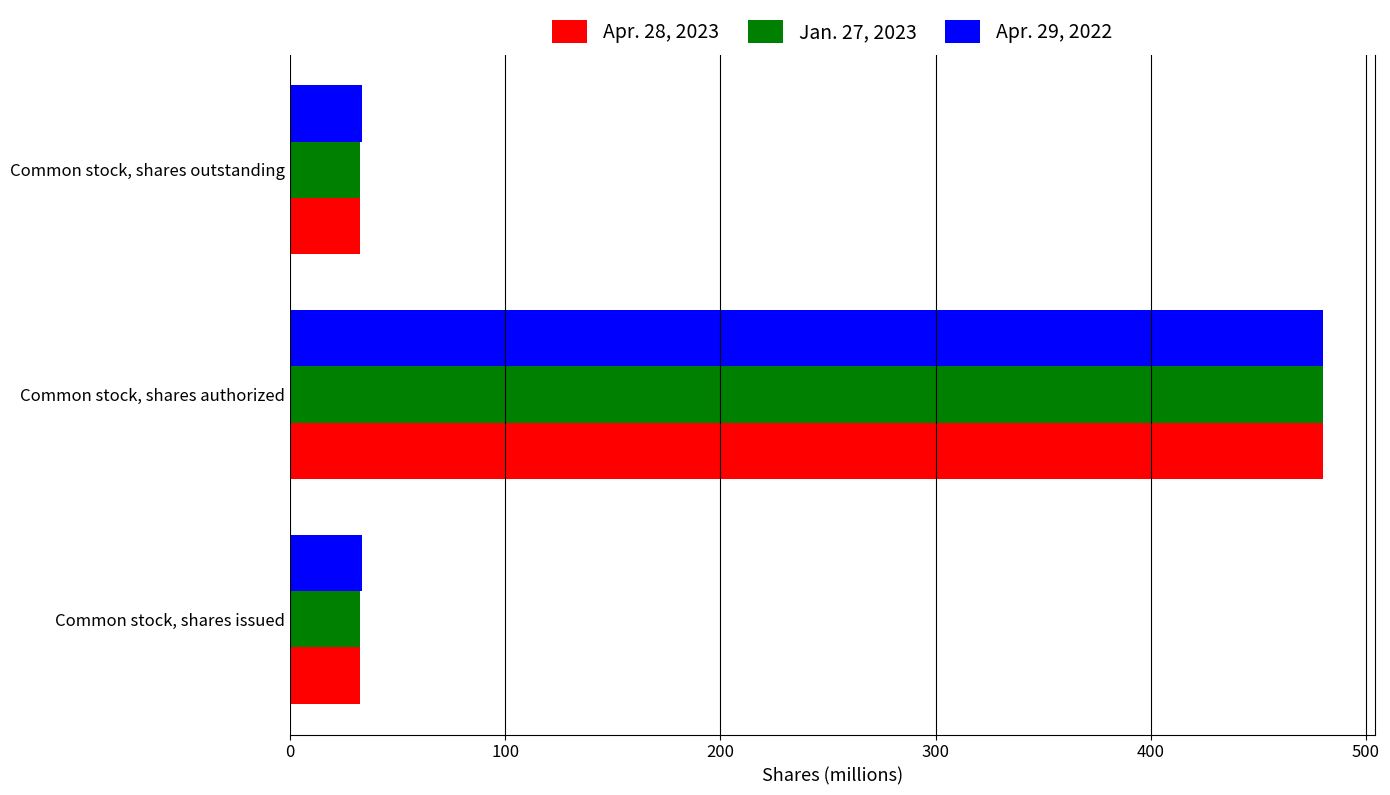

What is the average value of the Apr. 29, 2022 series?

182.3